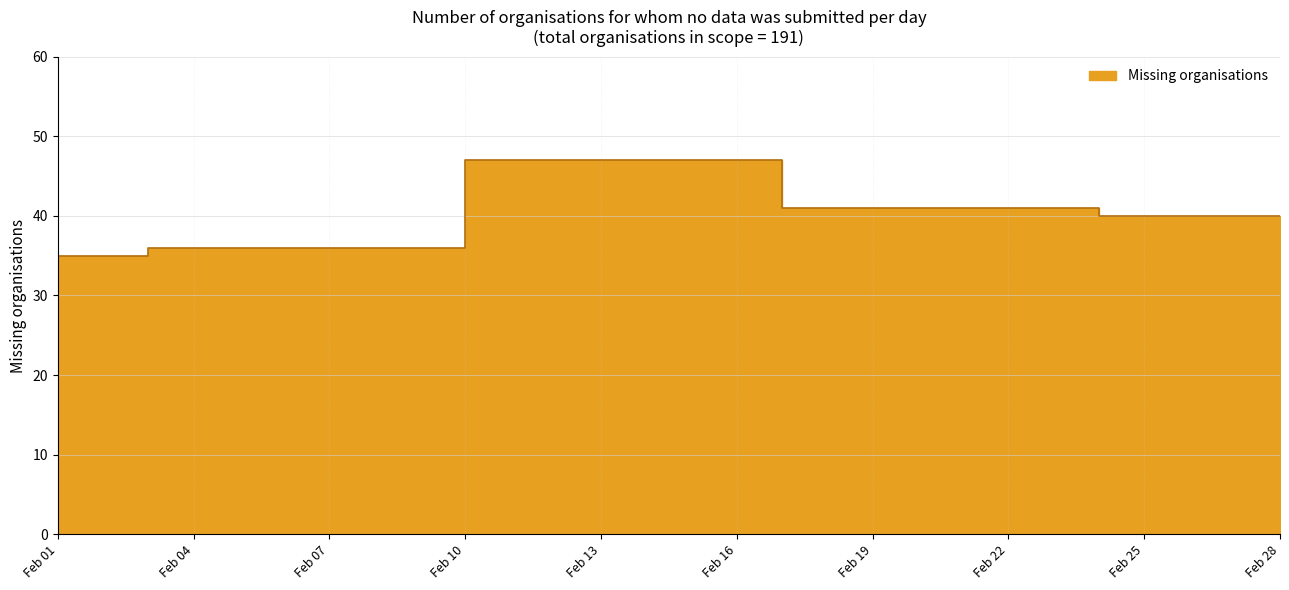

Between 2025-02-20 and 2025-02-24, which is larger?

2025-02-20